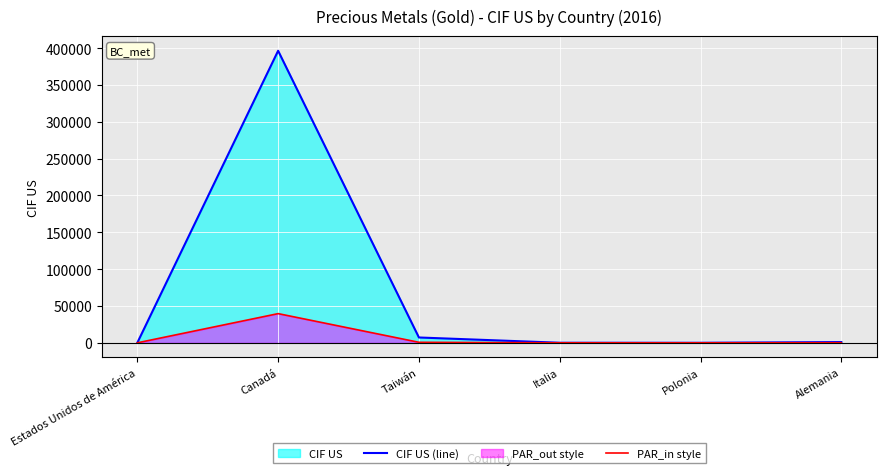

At which category is the sum across all series the highest?

Canadá